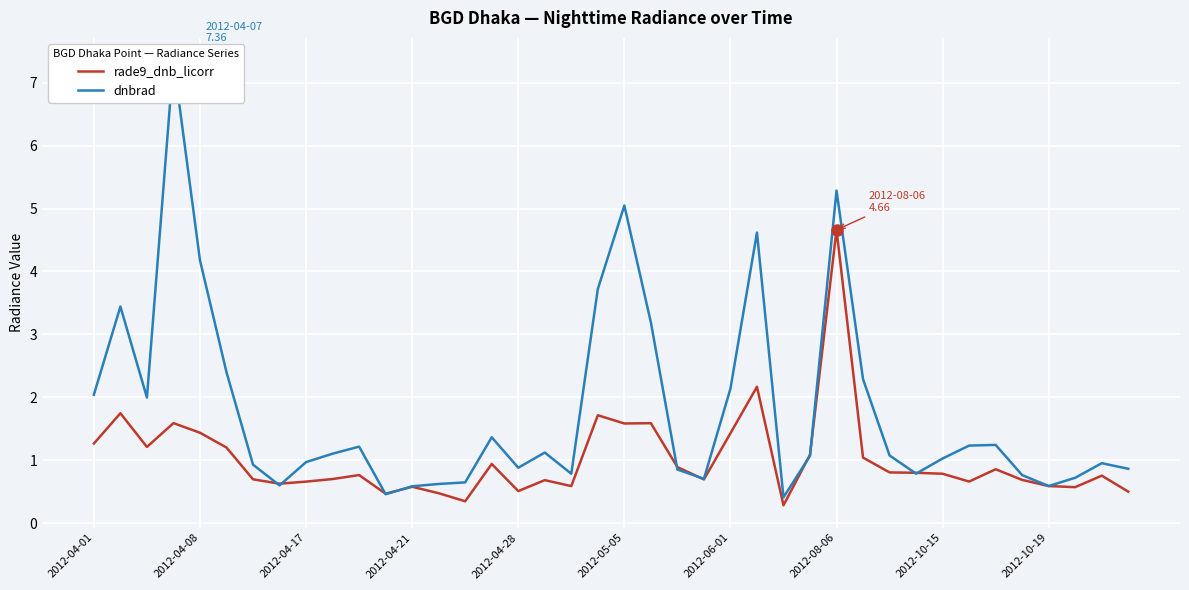

What is the difference between the maximum and minimum values in the rade9_dnb_licorr series?

4.4